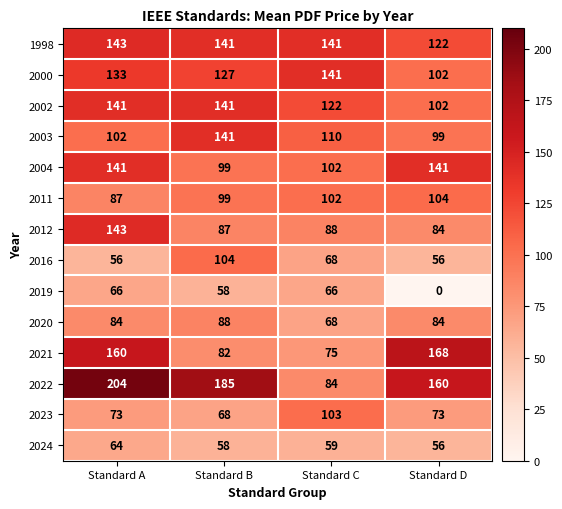

What is the sum of all 2024 values?

237